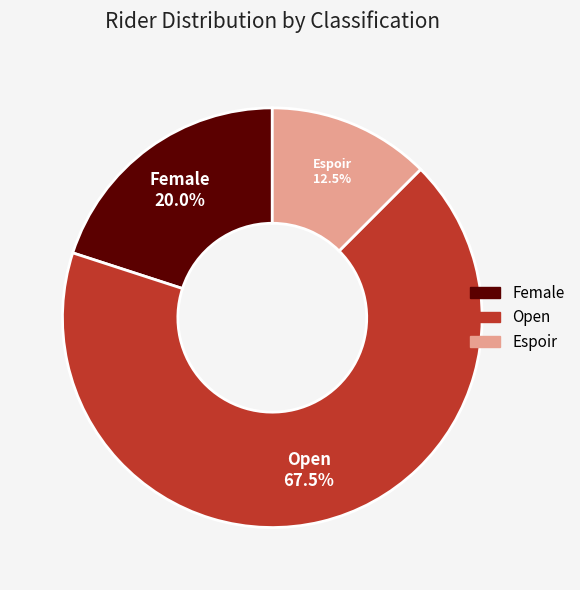

Approximately how many times larger is the value at Female compared to Espoir?

1.6